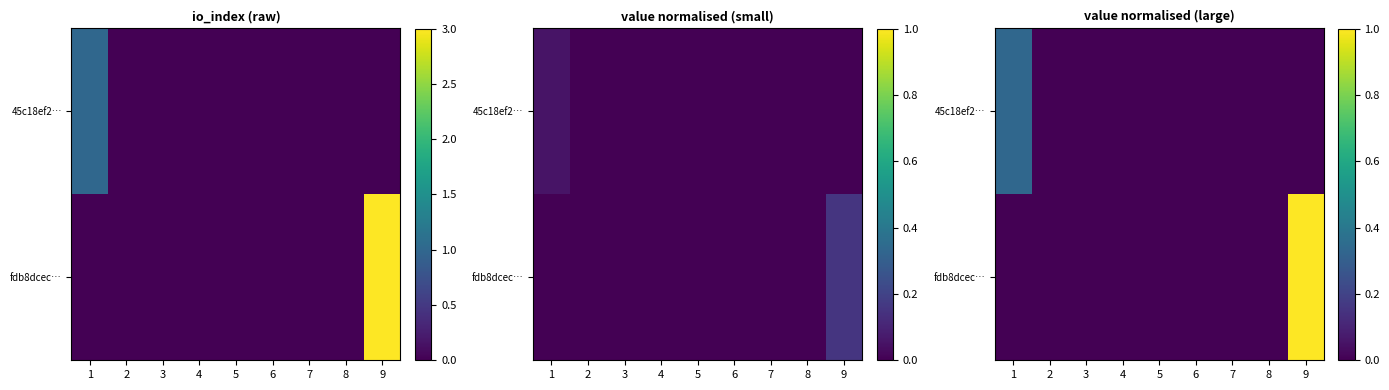

How many data points in fdb8dcec… are above 0?

1